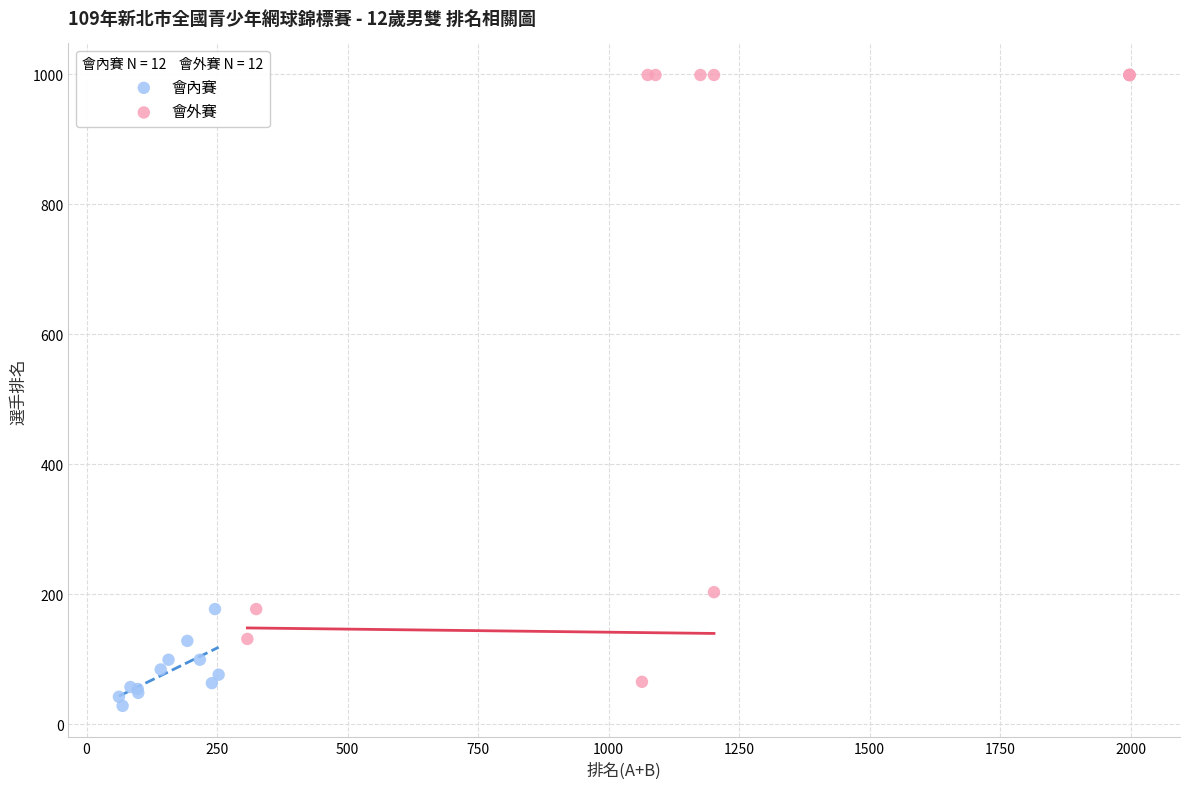

Which series contains the highest Y value?

會外賽